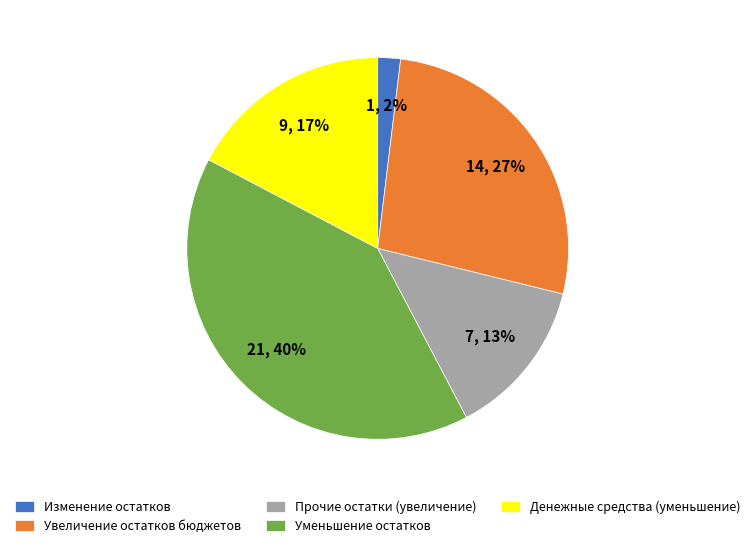

To the nearest percent, what is the average slice percentage?

20%